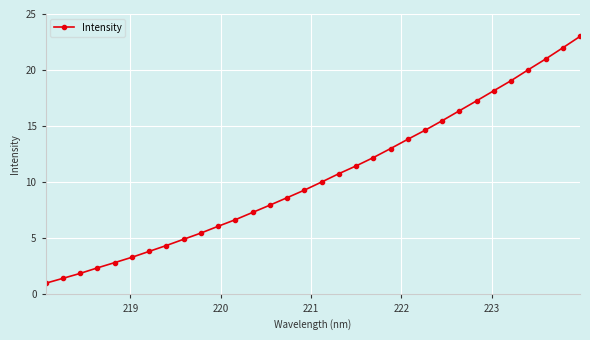

What is the value of the 14th point from the left?

8.0